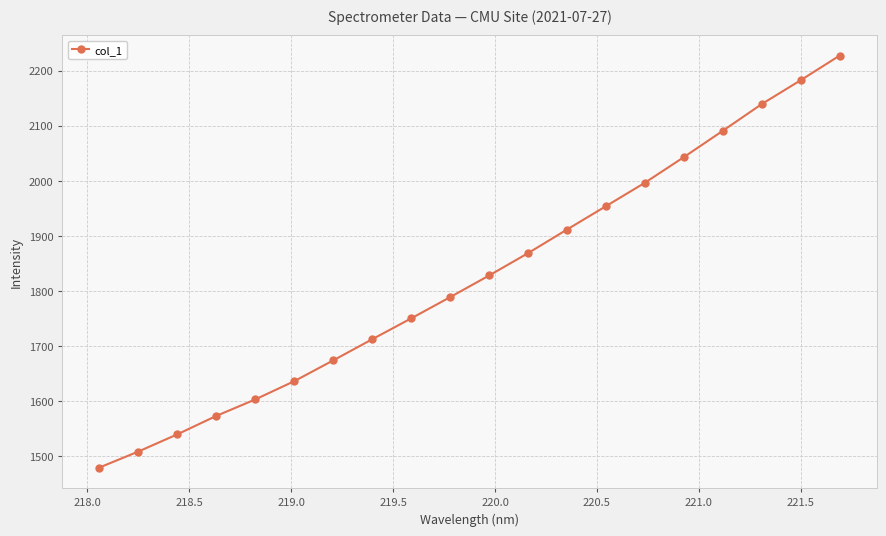

What is the difference between the second highest and minimum values?

703.0